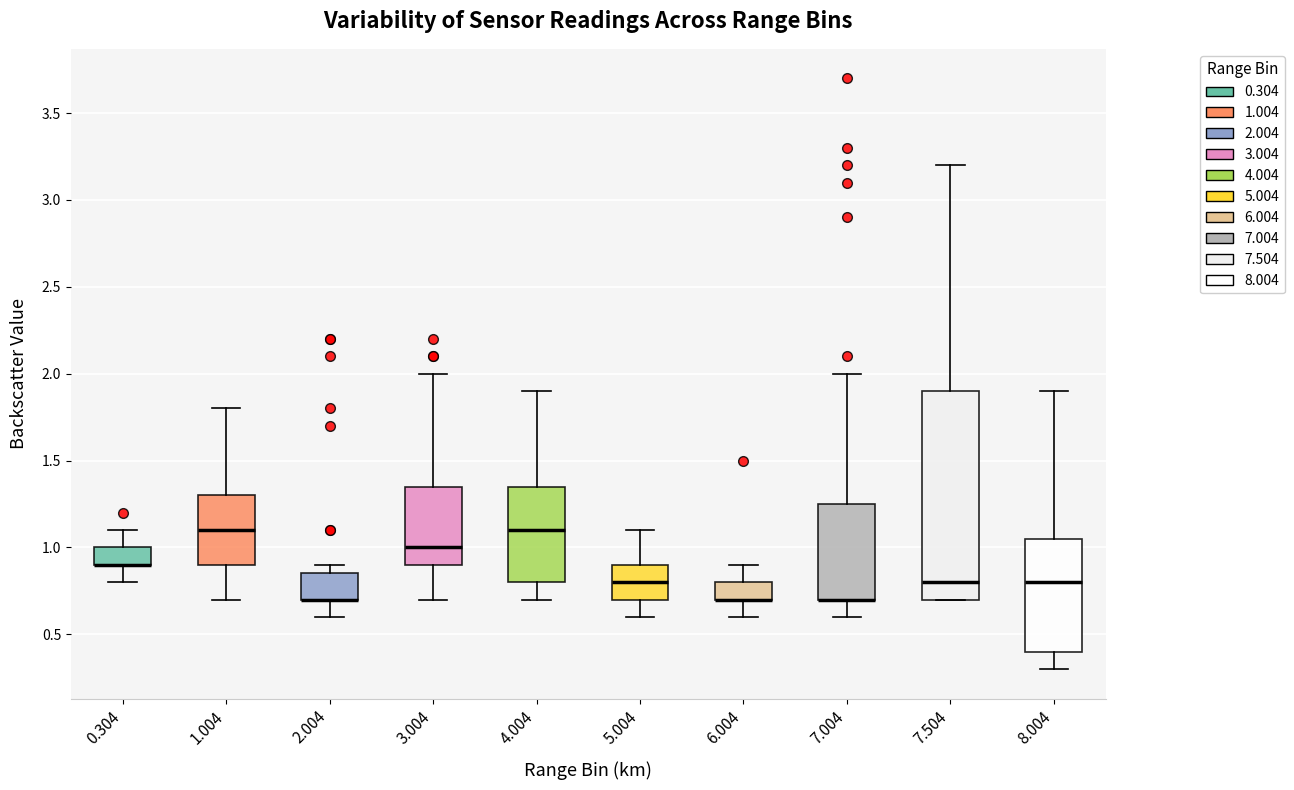

Which box is the tallest, from its lower edge to its upper edge?

7.504